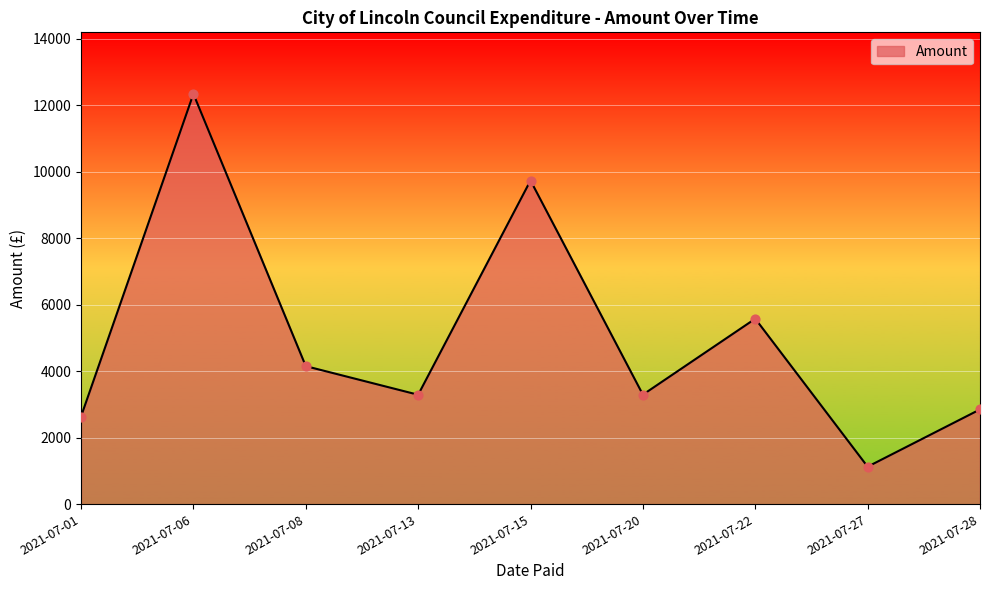

What is the change in value from 2021-07-20 to 2021-07-27?

-2166.7